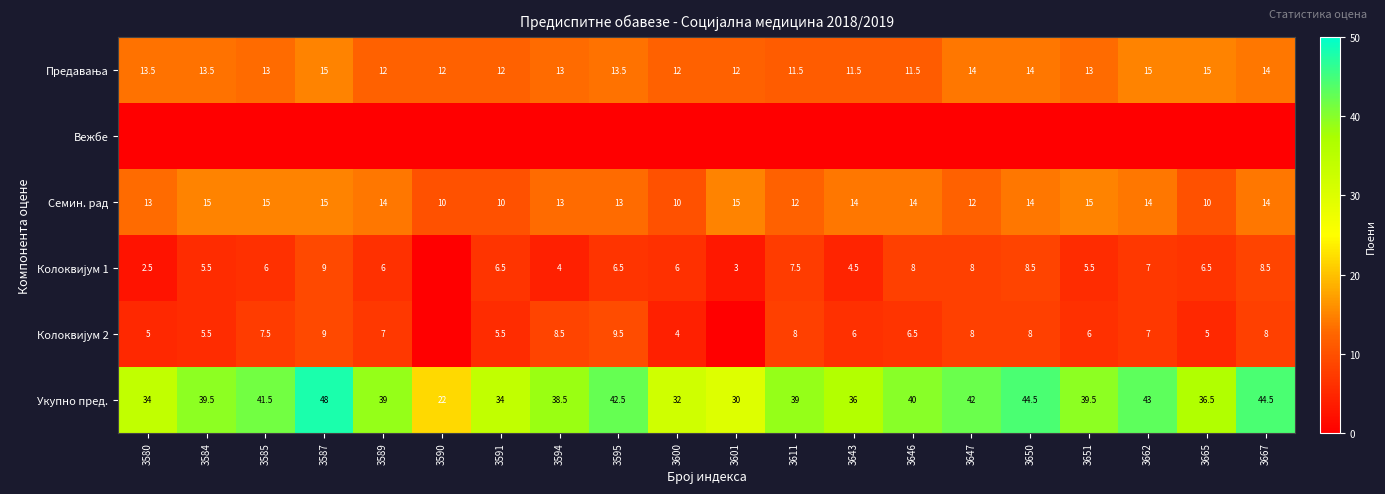

Between 3595 and 3580, which is larger?

3595